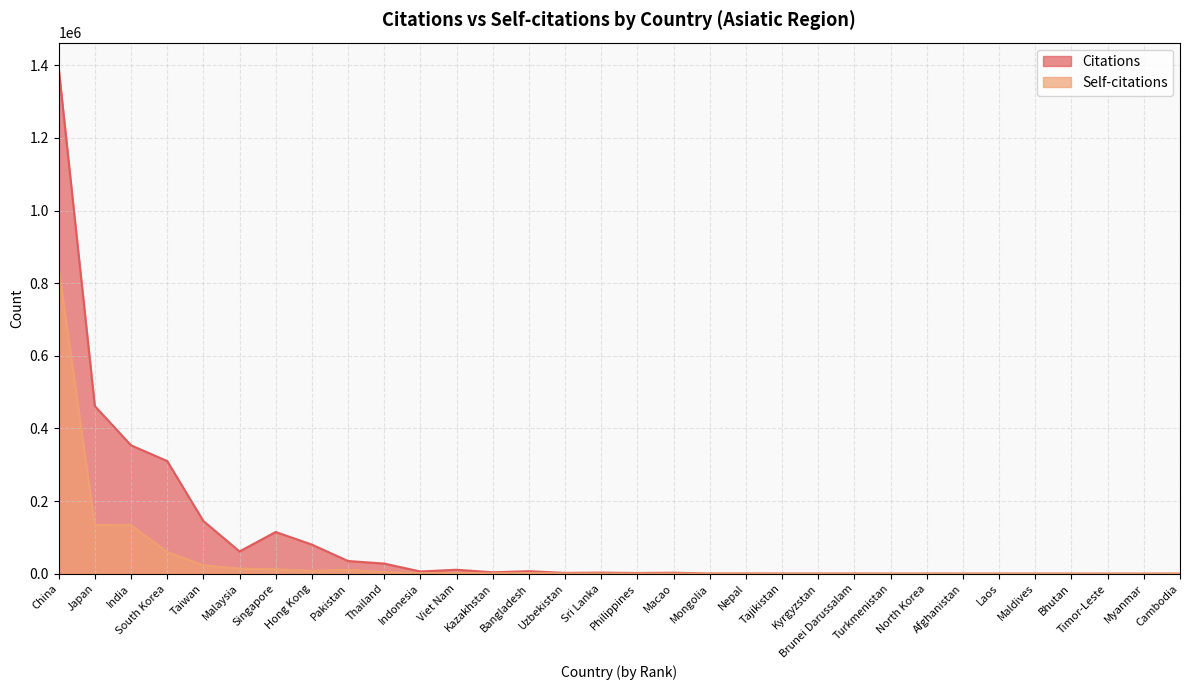

Is it true that Citations equals 25380 at Singapore?

False